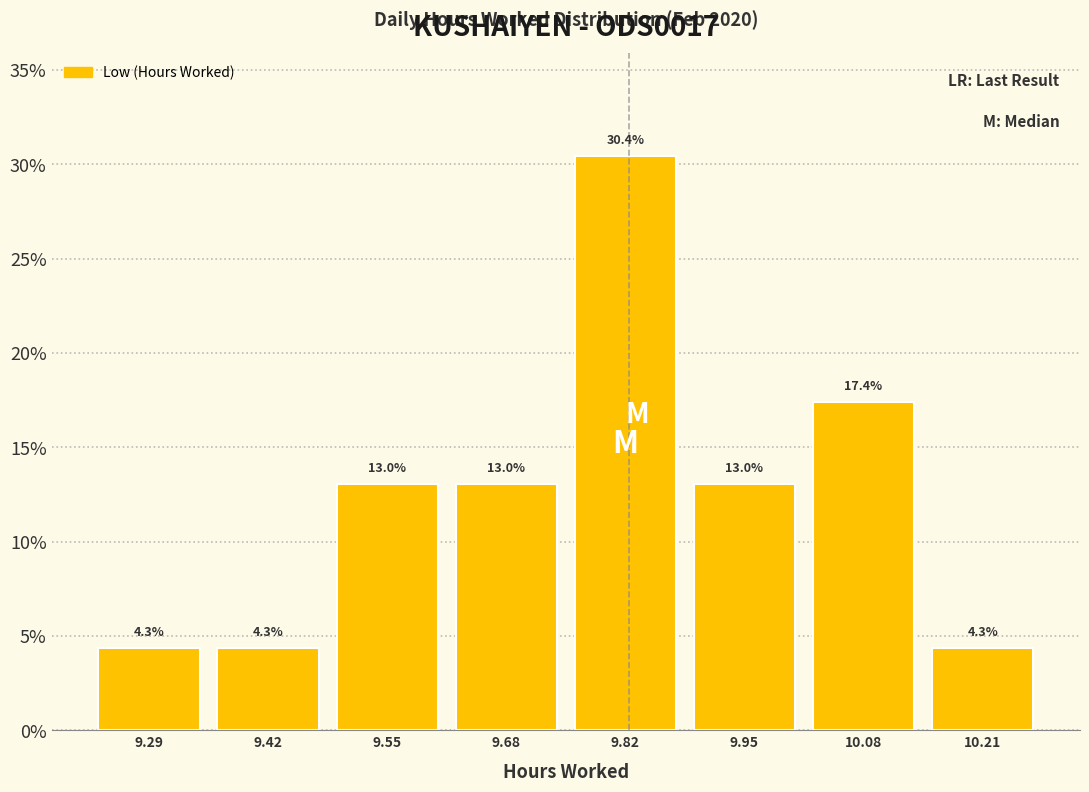

Reading left to right, list every bar in this chart as the range it spans on the x-axis followed by its height. The bar edges are not printed on the chart, so give them approximately, as read against the axis.

9.22 to 9.36: 4.3
9.36 to 9.48: 4.3
9.48 to 9.62: 13.0
9.62 to 9.76: 13.0
9.76 to 9.88: 30.4
9.88 to 10.02: 13.0
10.02 to 10.14: 17.4
10.14 to 10.28: 4.3